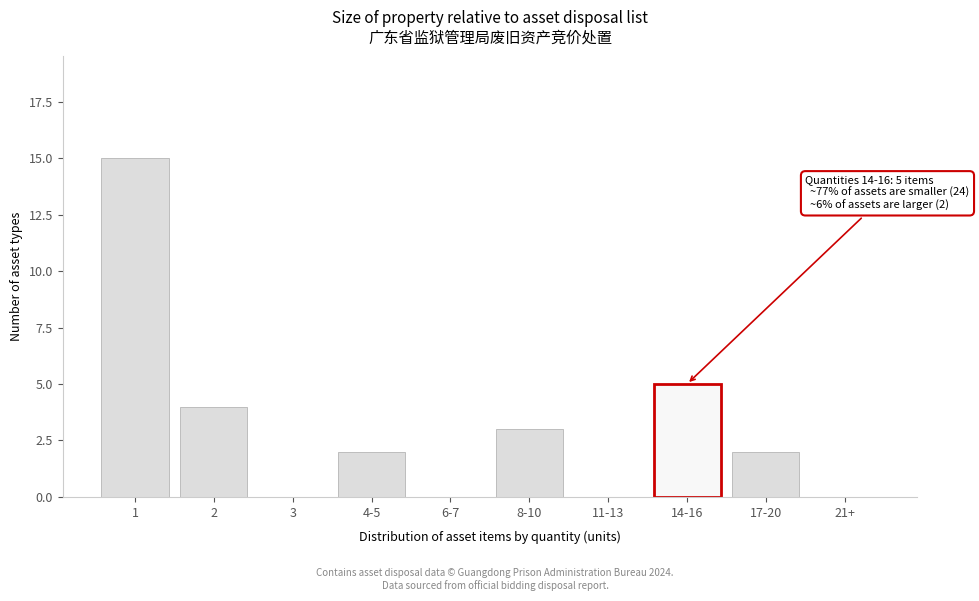

Reading left to right, what are all the values shown in this chart?

1=15	2=4	3=0	4-5=2	6-7=0	8-10=3	11-13=0	14-16=5	17-20=2	21+=0